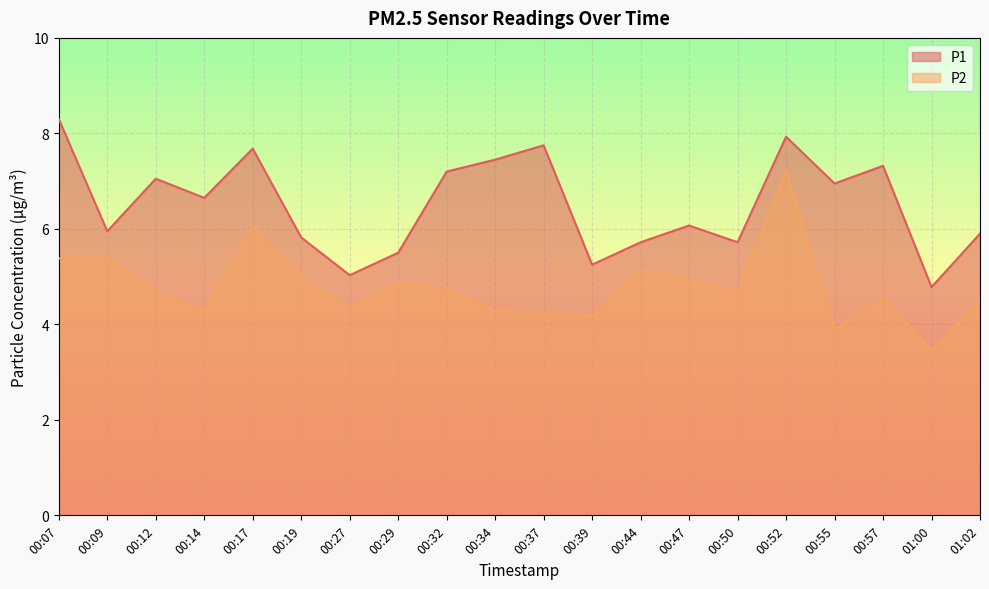

Reading right to left, extract all data points from this chart.

P1: 01:02=5.9	01:00=4.8	00:57=7.3	00:55=7.0	00:52=7.9	00:50=5.7	00:47=6.1	00:44=5.7	00:39=5.2	00:37=7.8	00:34=7.5	00:32=7.2	00:29=5.5	00:27=5.0	00:19=5.8	00:17=7.7	00:14=6.7	00:12=7.0	00:09=6.0	00:07=8.3
P2: 01:02=4.5	01:00=3.5	00:57=4.5	00:55=3.9	00:52=7.2	00:50=4.7	00:47=4.9	00:44=5.1	00:39=4.2	00:37=4.2	00:34=4.3	00:32=4.8	00:29=4.8	00:27=4.3	00:19=5.0	00:17=6.0	00:14=4.3	00:12=4.7	00:09=5.4	00:07=5.4